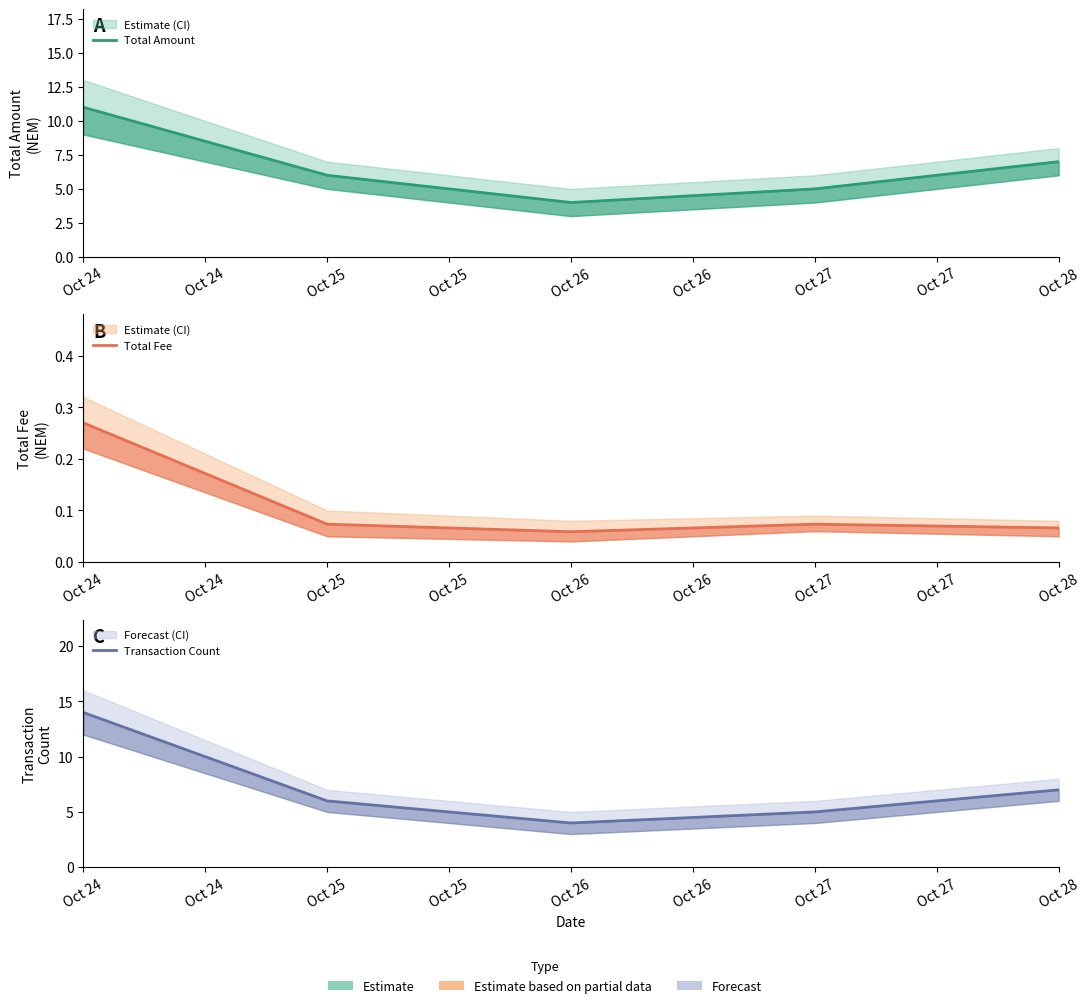

True or false: Total Amount and Transaction Count cross at least once.

False